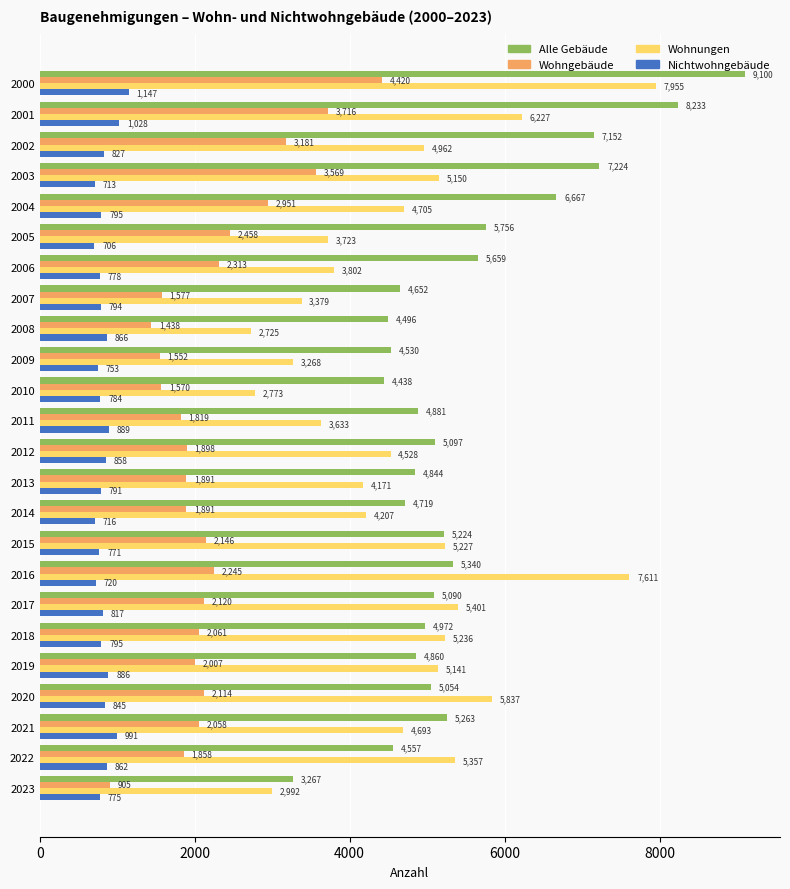

Rank the series by their maximum value, from highest to lowest.

Alle Gebäude, Wohnungen, Wohngebäude, Nichtwohngebäude